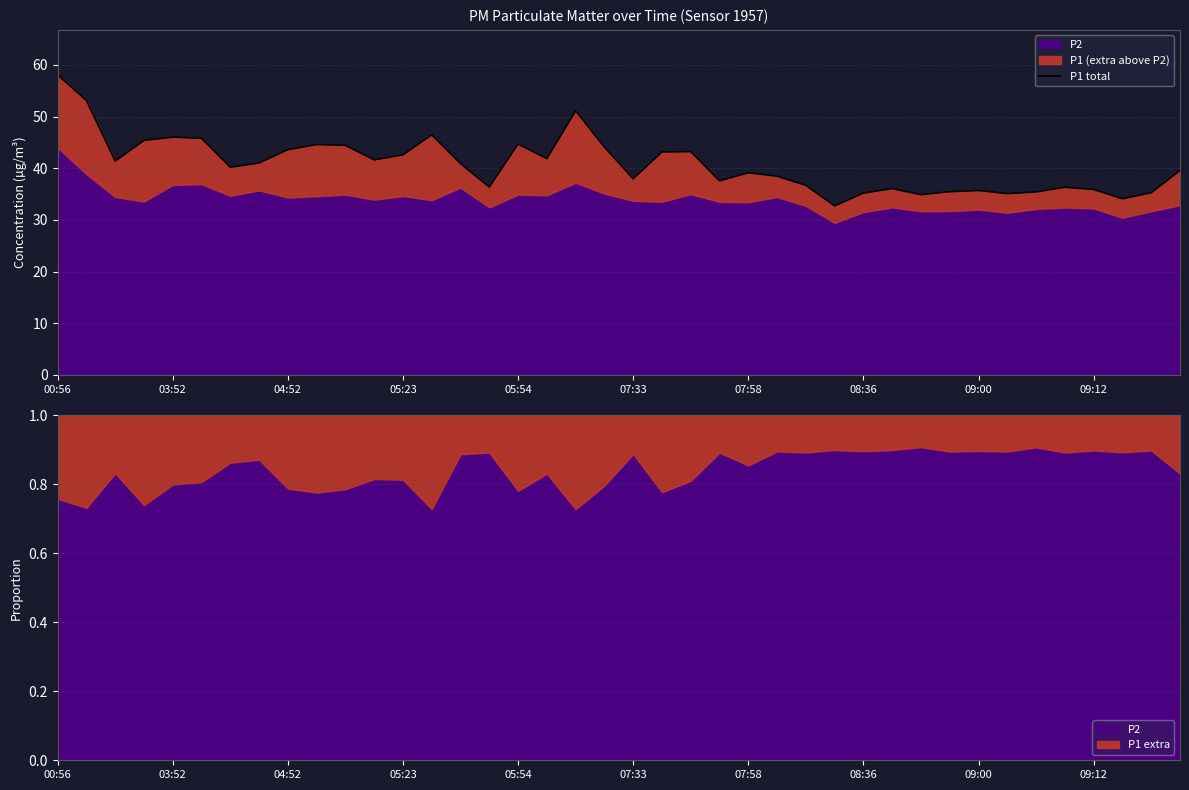

What is the sum of the values at 17 and 09:00?

85.5